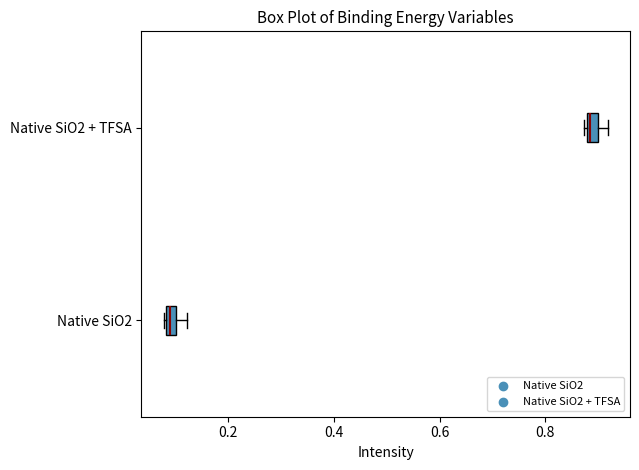

Which box has the furthest to the right median line?

Native SiO2 + TFSA